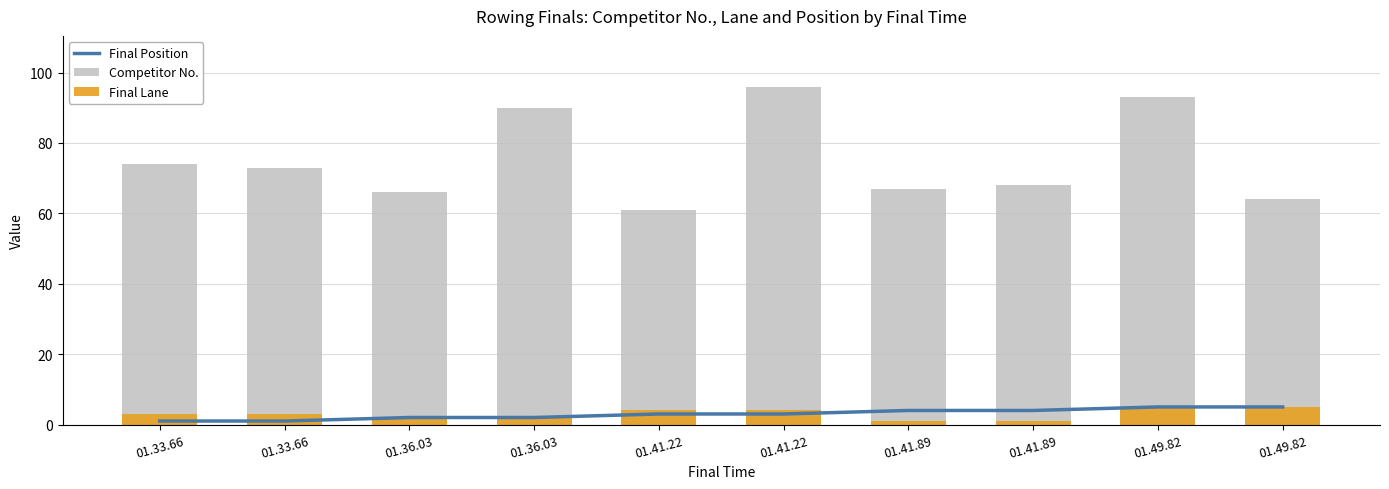

Which series changed the most between 01.33.66 and 01.33.66?

Competitor No.